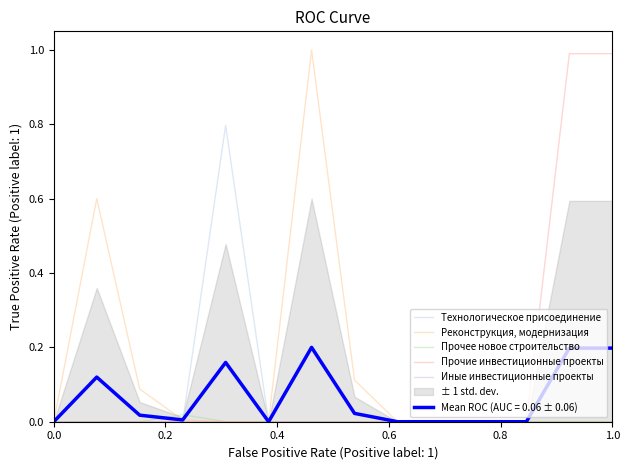

How many times do Прочее новое строительство and Реконструкция, модернизация cross each other?

1